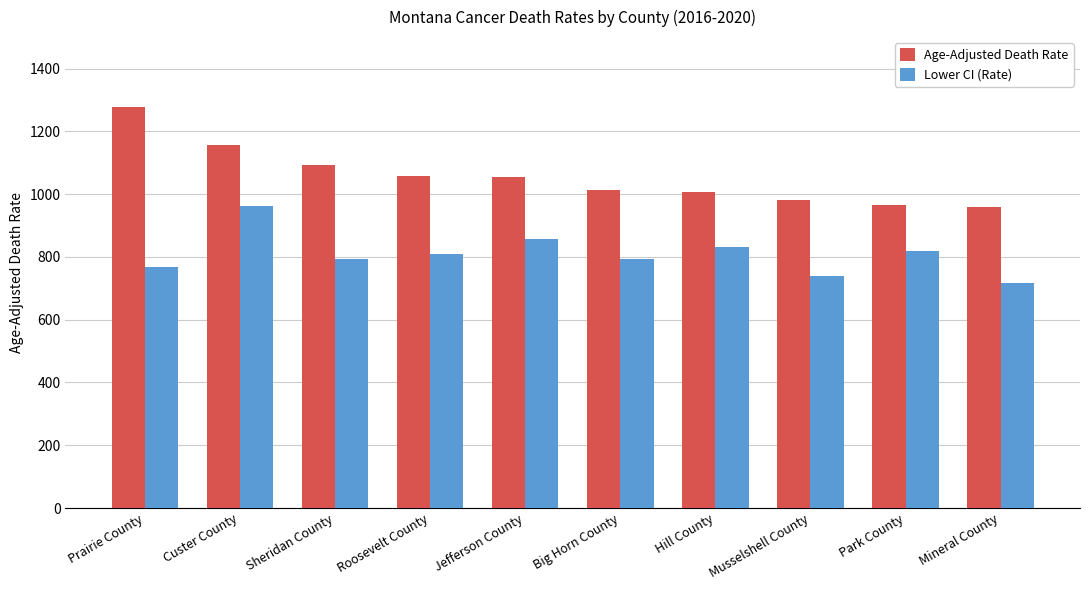

Which series has the largest total across all categories?

Age-Adjusted Death Rate